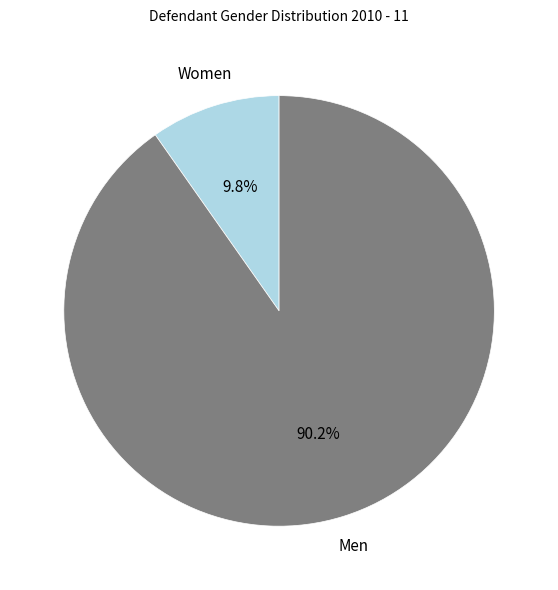

Does any single category account for the majority?

Yes